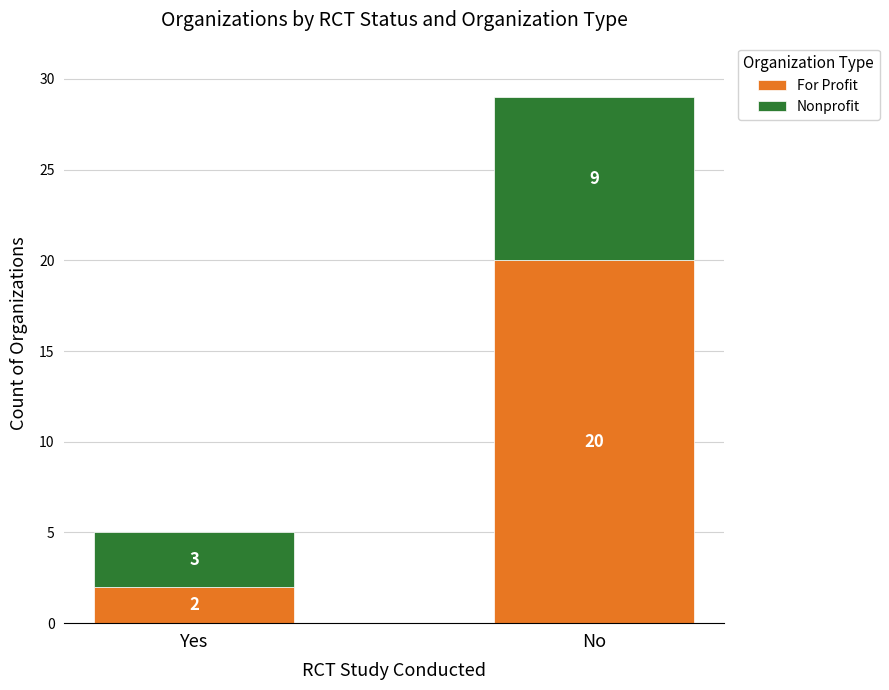

At which label is For Profit closest to 11?

Yes